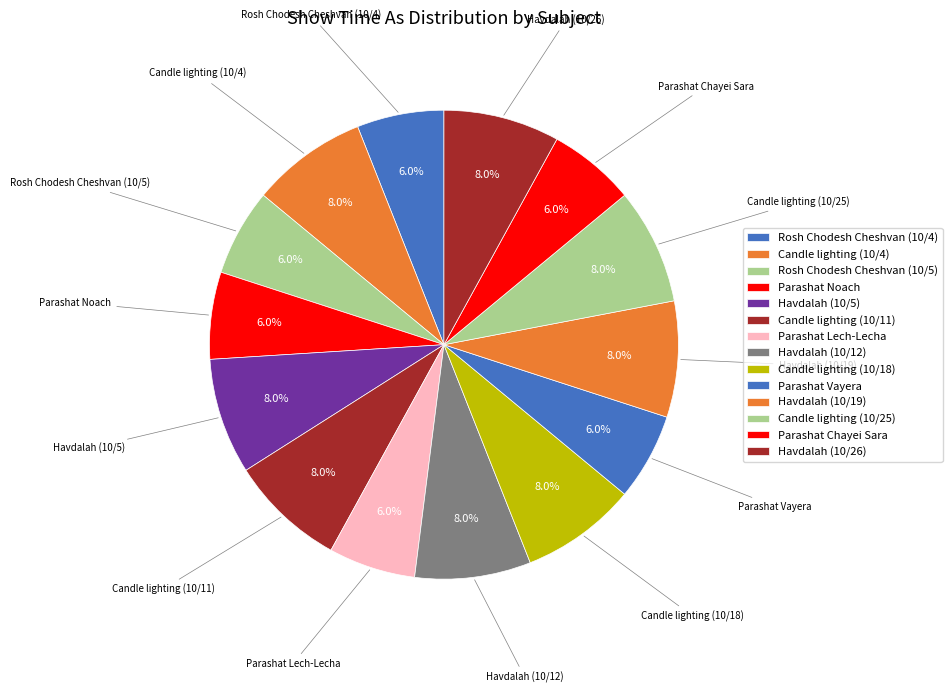

How much of the chart is everything except Rosh Chodesh Cheshvan (10/4)?

94.0%